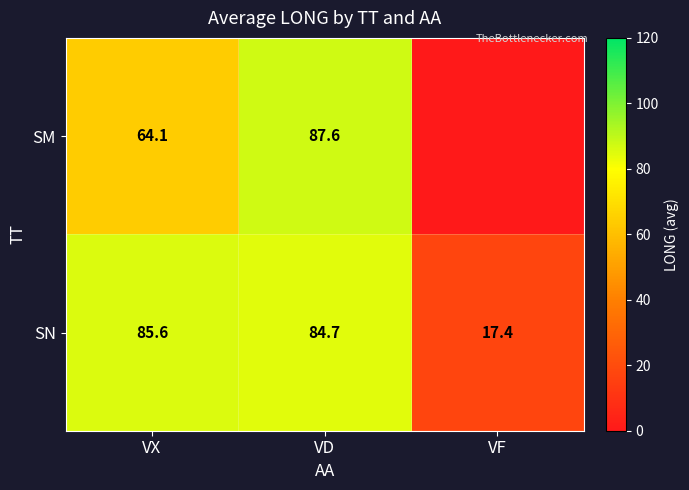

Rank the series at VX from lowest to highest value.

SM, SN